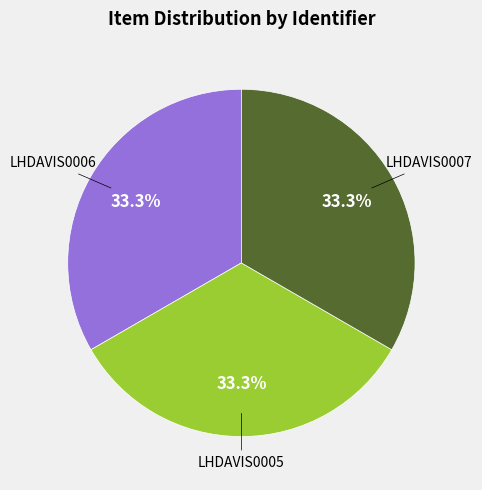

How many segments does this pie chart have?

3